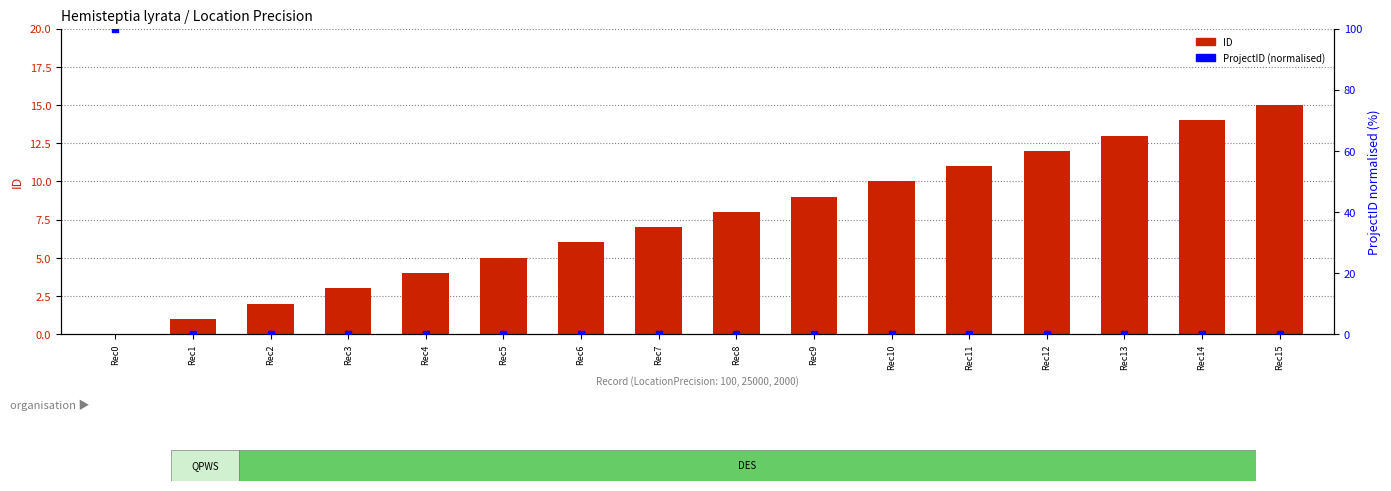

Which series contains the highest Y value?

ProjectID (normalised)